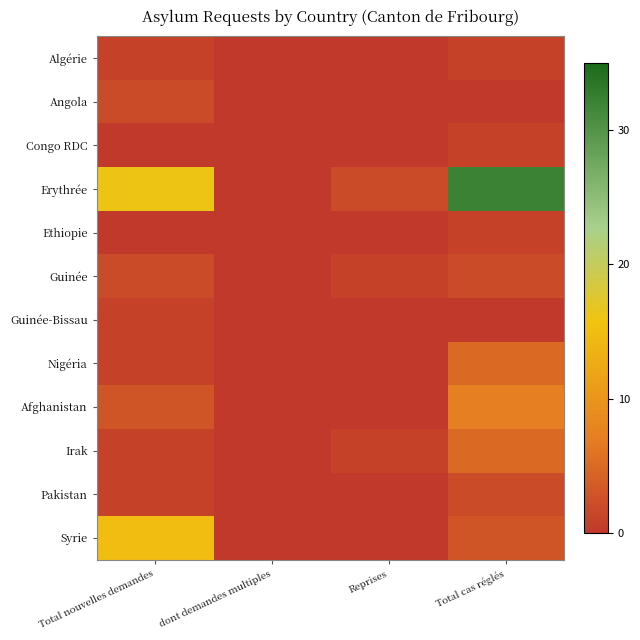

Reading right to left, transcribe all the data shown in this chart.

Algérie: Total cas réglés=1	Reprises=0	dont demandes multiples=0	Total nouvelles demandes=1
Angola: Total cas réglés=0	Reprises=0	dont demandes multiples=0	Total nouvelles demandes=2
Congo RDC: Total cas réglés=1	Reprises=0	dont demandes multiples=0	Total nouvelles demandes=0
Erythrée: Total cas réglés=32	Reprises=2	dont demandes multiples=0	Total nouvelles demandes=16
Ethiopie: Total cas réglés=1	Reprises=0	dont demandes multiples=0	Total nouvelles demandes=0
Guinée: Total cas réglés=2	Reprises=1	dont demandes multiples=0	Total nouvelles demandes=2
Guinée-Bissau: Total cas réglés=0	Reprises=0	dont demandes multiples=0	Total nouvelles demandes=1
Nigéria: Total cas réglés=5	Reprises=0	dont demandes multiples=0	Total nouvelles demandes=1
Afghanistan: Total cas réglés=7	Reprises=0	dont demandes multiples=0	Total nouvelles demandes=3
Irak: Total cas réglés=5	Reprises=1	dont demandes multiples=0	Total nouvelles demandes=1
Pakistan: Total cas réglés=2	Reprises=0	dont demandes multiples=0	Total nouvelles demandes=1
Syrie: Total cas réglés=3	Reprises=0	dont demandes multiples=0	Total nouvelles demandes=15